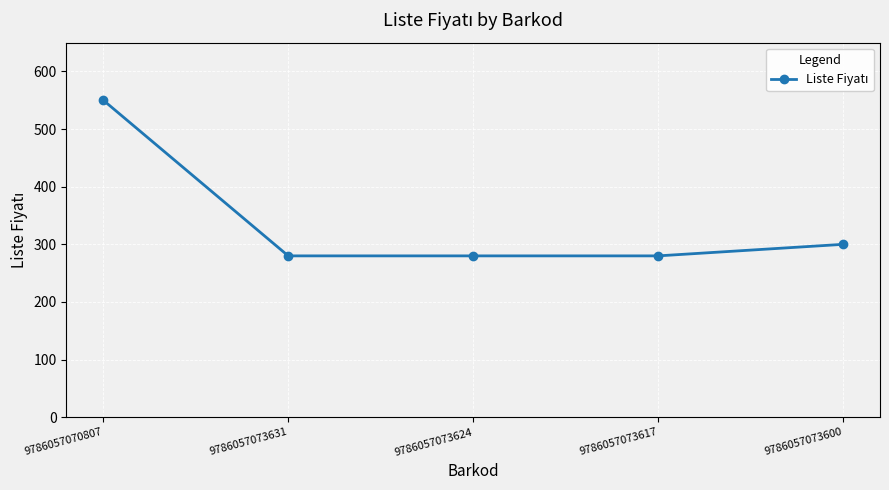

Count the number of categories in the chart.

5